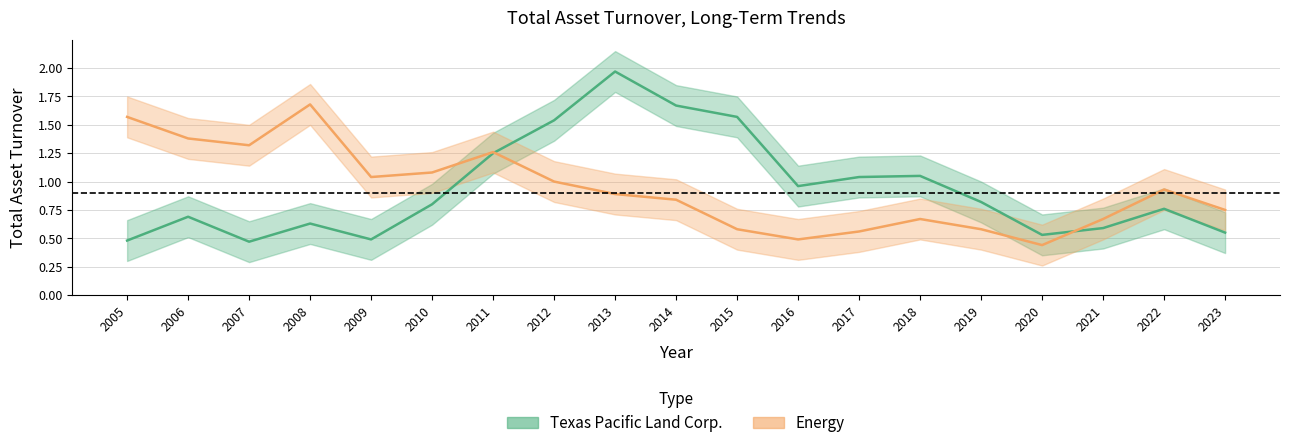

What is the average value of the Texas Pacific Land Corp. series?

0.9